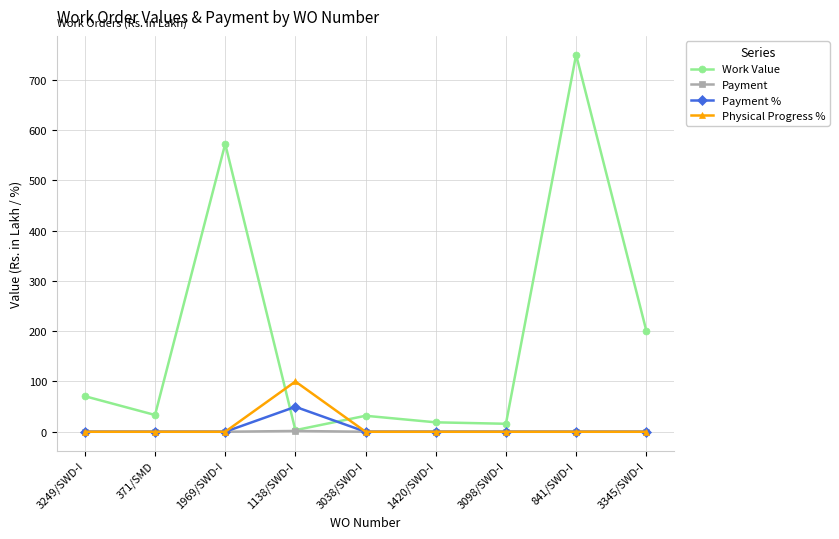

What position from the right is 3038/SWD-I?

5